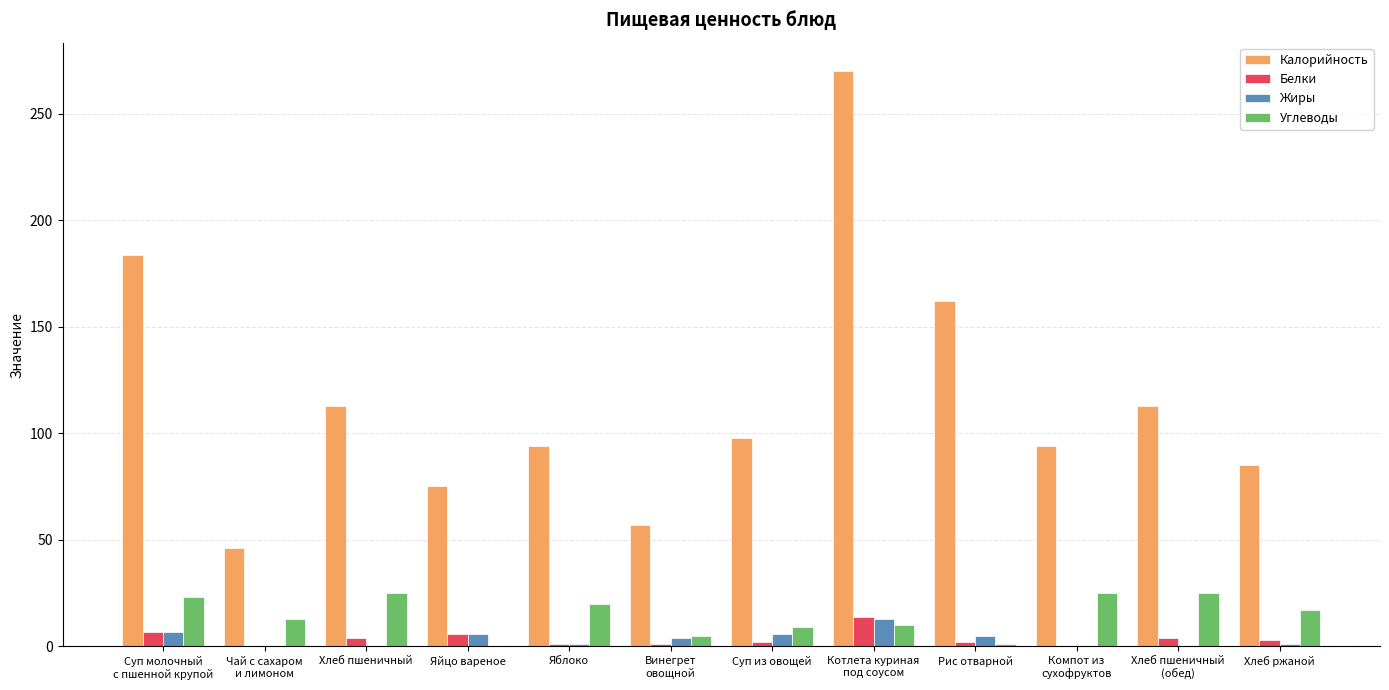

At which category is the sum across all series the highest?

Котлета куриная
под соусом